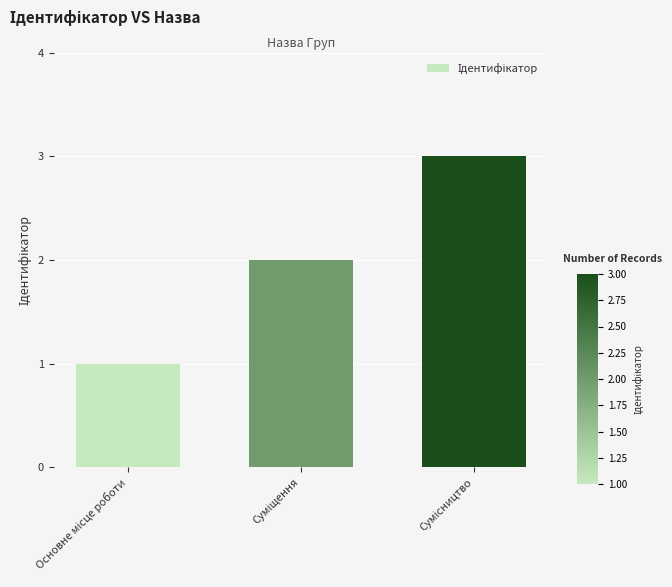

What is the sum of all values?

6